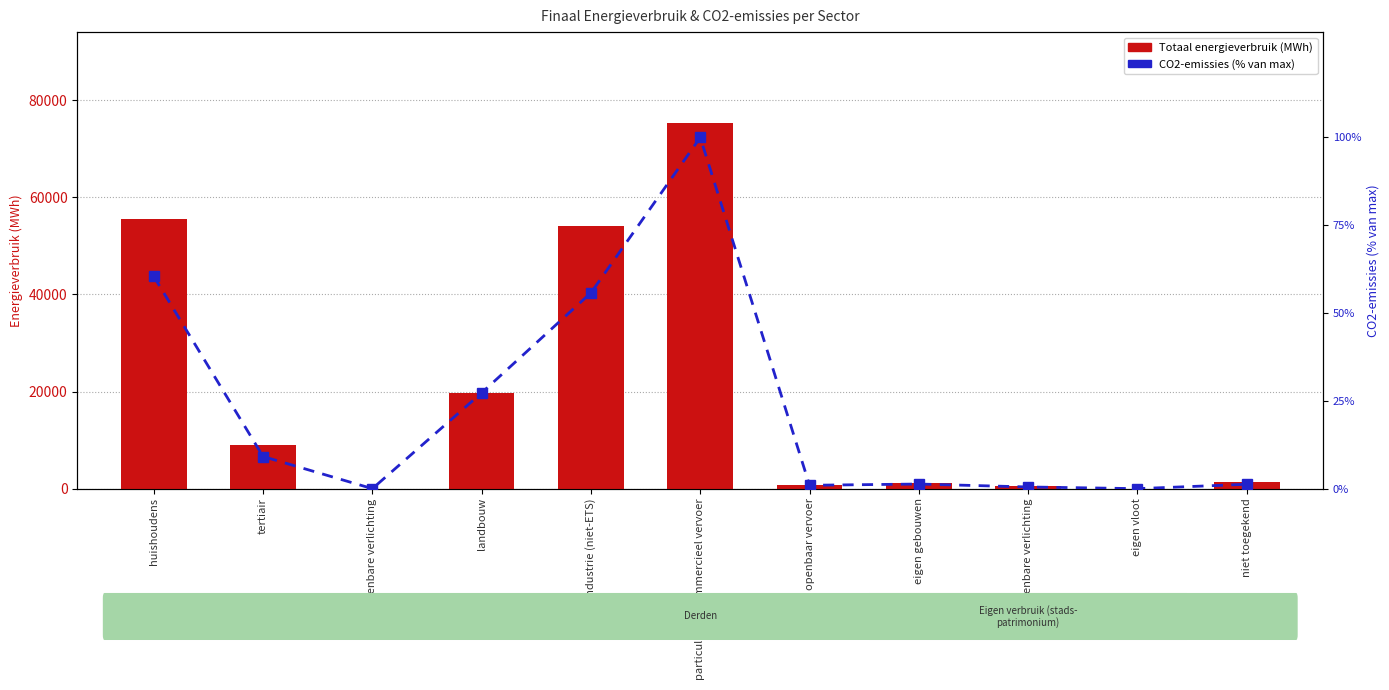

At how many categories does at least one series exceed 36933?

3